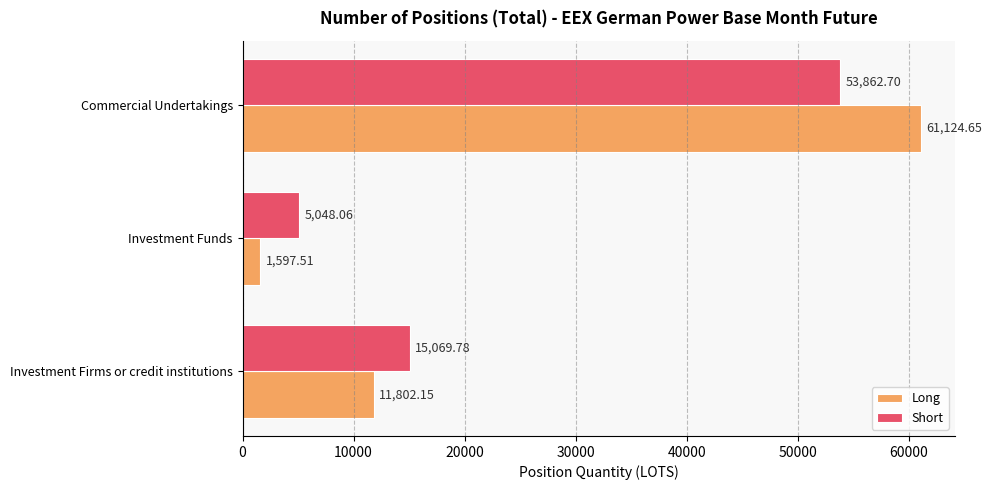

Which series has the widest spread of values?

Long